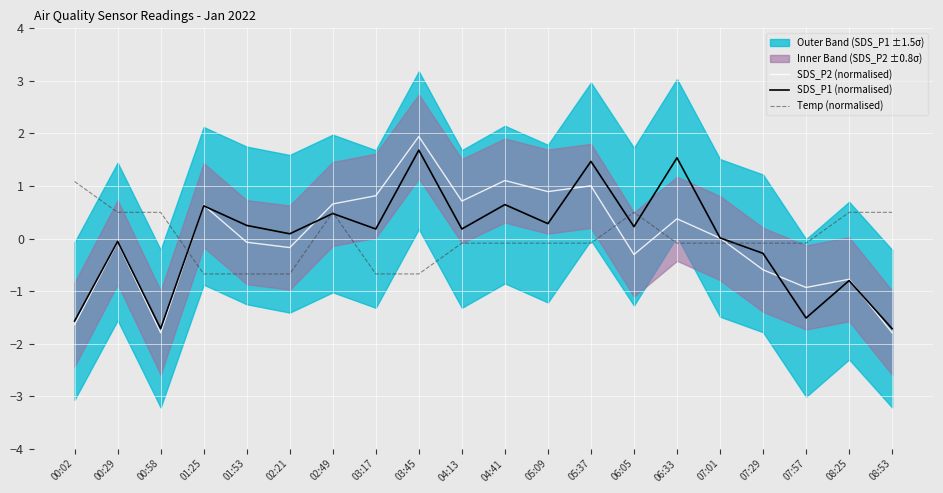

How many negative values does the SDS_P1 (normalised) series have?

7